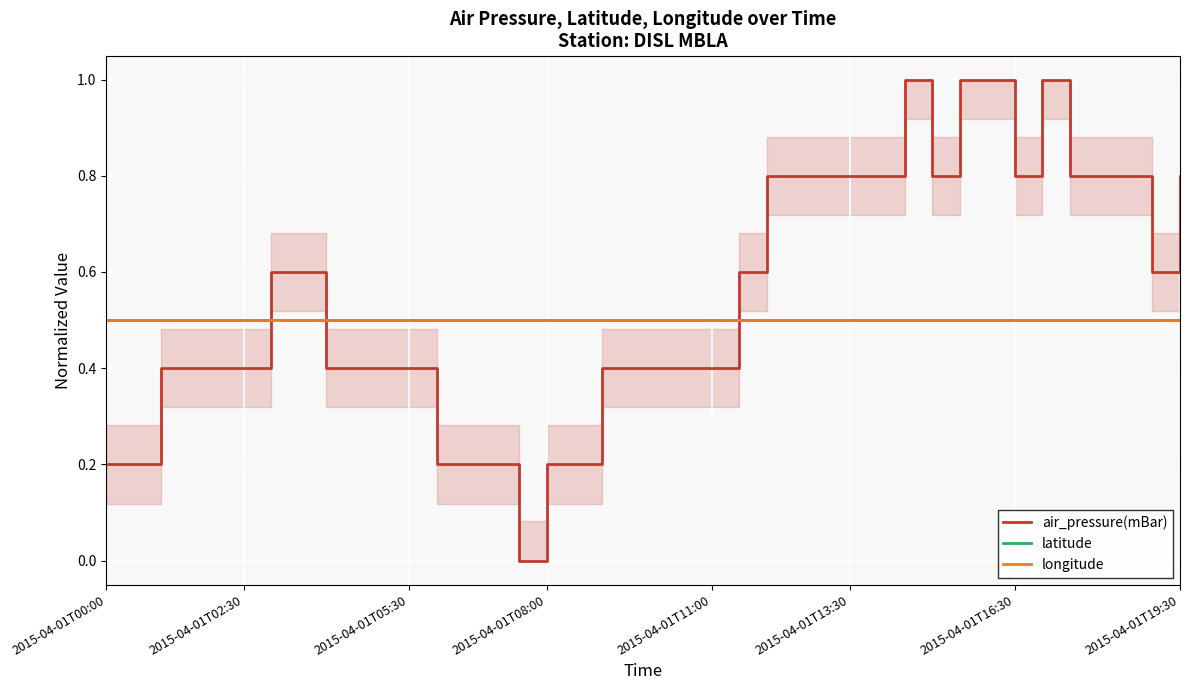

True or false: air_pressure(mBar) has more than 1 interior local peaks.

True